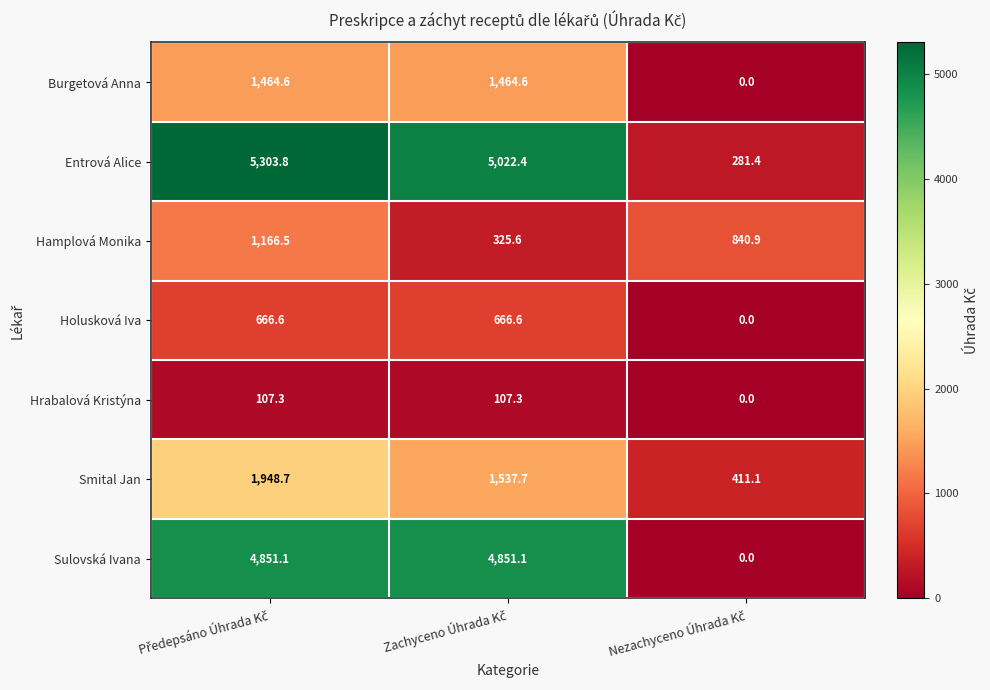

Which series has the largest range (max minus min)?

Entrová Alice